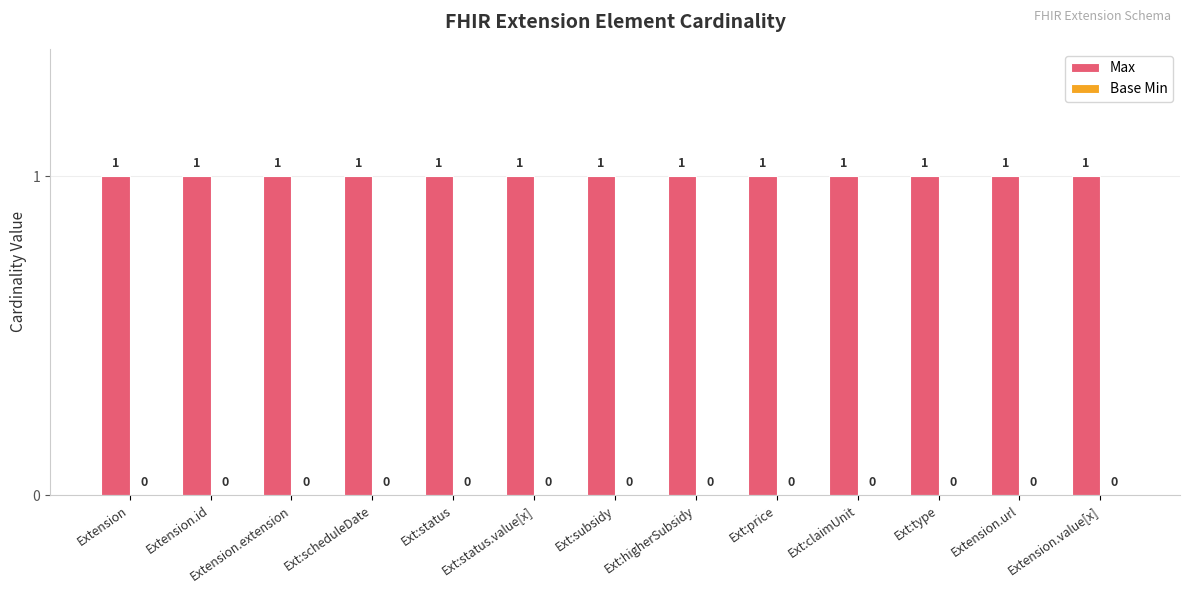

Reading right to left, what are all the values shown in this chart?

Max: 1	1	1	1	1	1	1	1	1	1	1	1	1
Base Min: 0	0	0	0	0	0	0	0	0	0	0	0	0